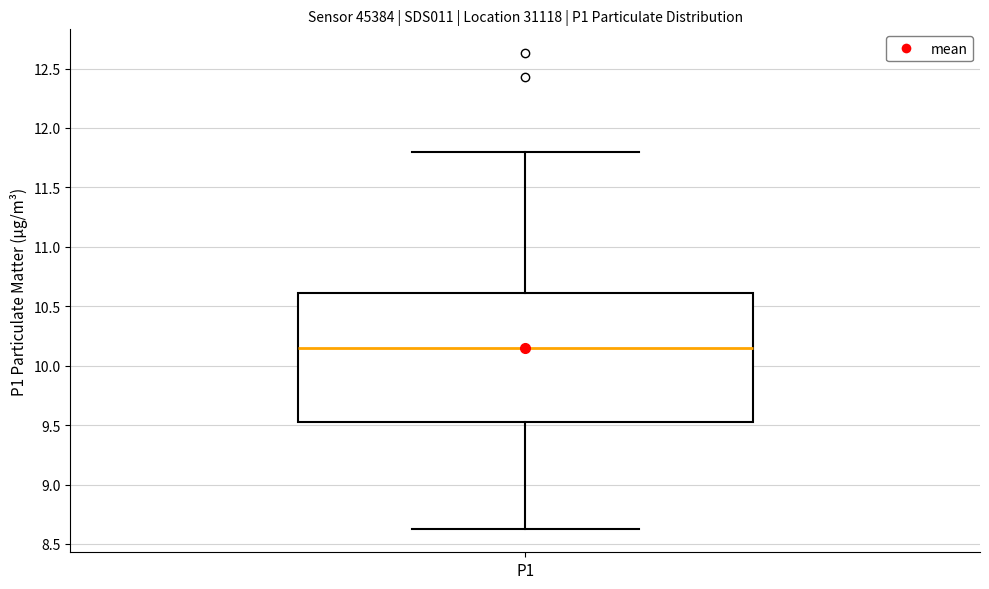

Where does the lower whisker of the box for P1 end on the y-axis? The values are not printed on the chart, so give them approximately, as read against the axis.

8.65